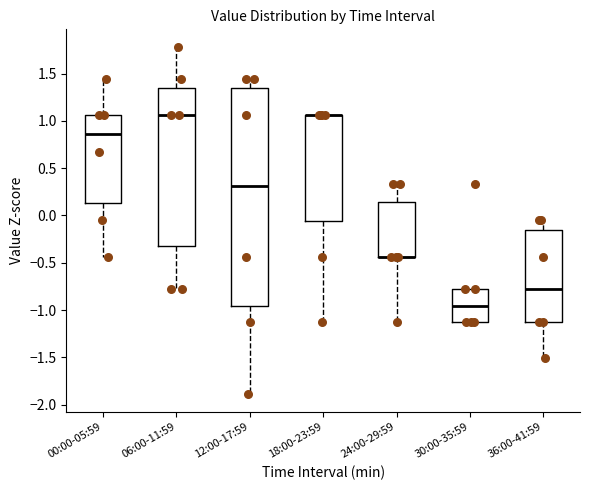

Reading left to right, transcribe this box plot: for each box, give where its median line is, the range the box spans, and where its two whiskers end, as read against the y-axis. The values are not printed on the chart, so give them approximately, as read against the axis.

00:00-05:59: median 0.85, box 0.15 to 1.05, whiskers -0.45 to 1.45
06:00-11:59: median 1.05, box -0.30 to 1.35, whiskers -0.80 to 1.80
12:00-17:59: median 0.30, box -0.95 to 1.35, whiskers -1.90 to 1.45
18:00-23:59: median 1.05 (drawn on the box's upper edge), box -0.05 to 1.05, whiskers -1.10 to 1.05
24:00-29:59: median -0.45 (drawn on the box's lower edge), box -0.45 to 0.15, whiskers -1.10 to 0.35
30:00-35:59: median -0.95, box -1.10 to -0.80, whiskers -1.10 to -0.80
36:00-41:59: median -0.80, box -1.10 to -0.15, whiskers -1.50 to -0.05